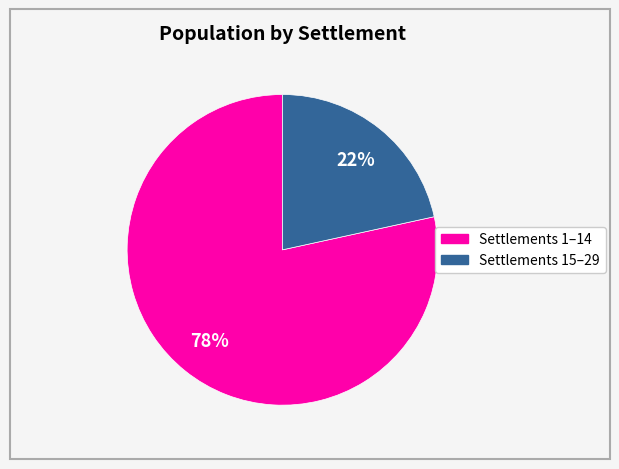

How many segments does this pie chart have?

2